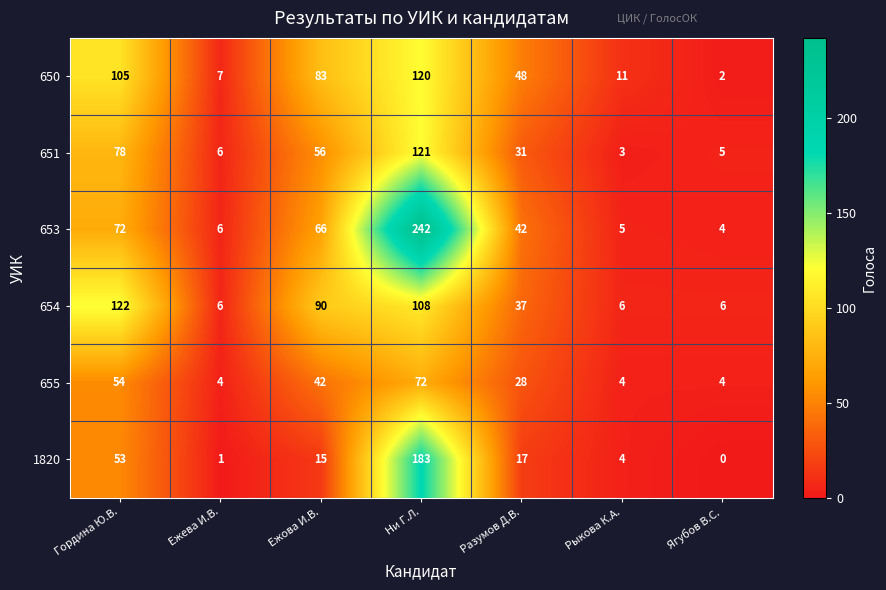

Which series has the largest range (max minus min)?

653